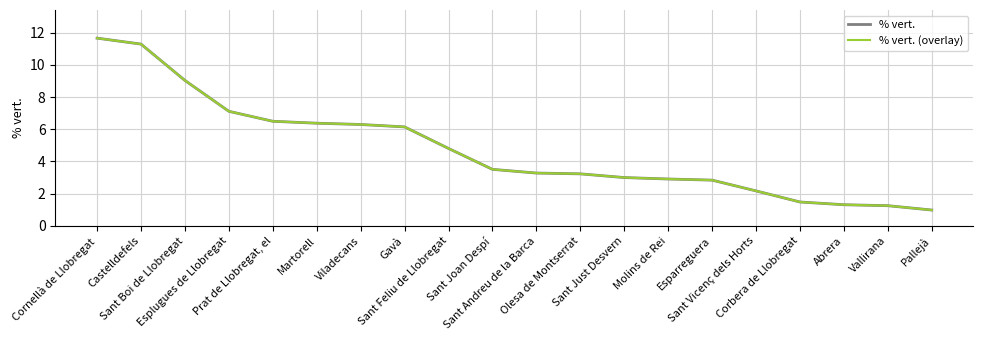

True or false: % vert. and % vert. (overlay) cross at least once.

False